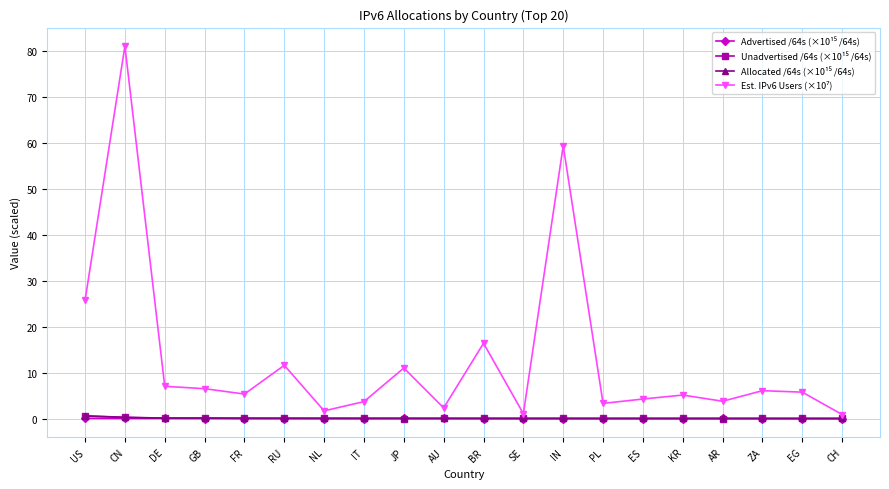

What is the label of the 18th point from the left?

ZA